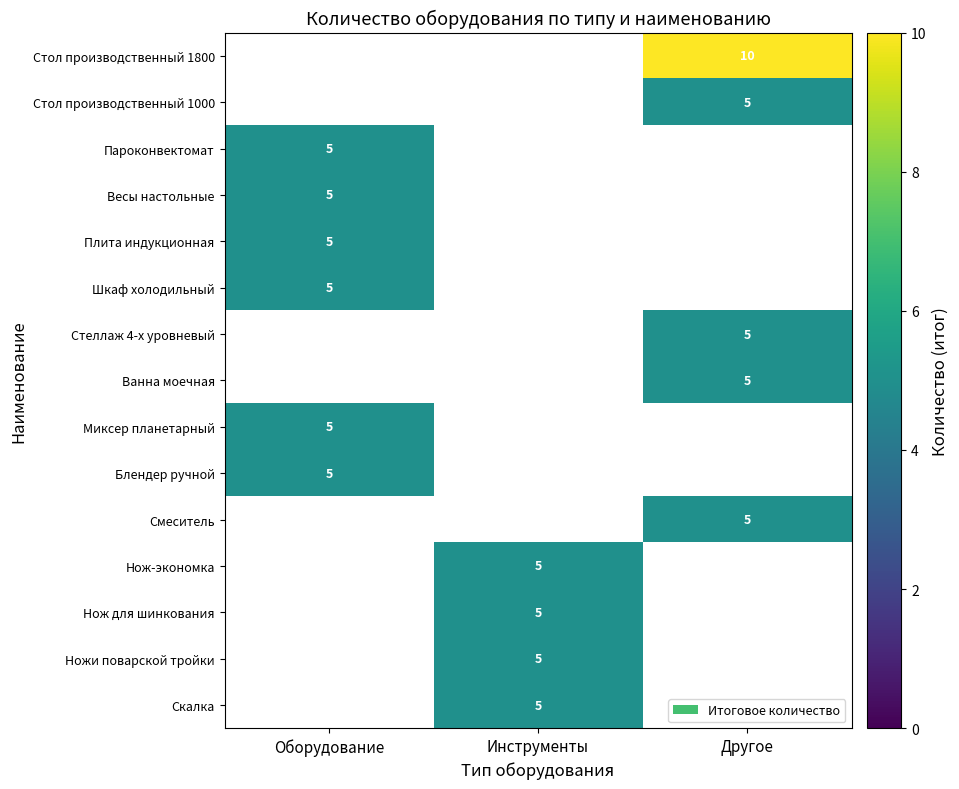

The value of Стеллаж 4-х уровневый at Другое is 3.2. True or false?

False